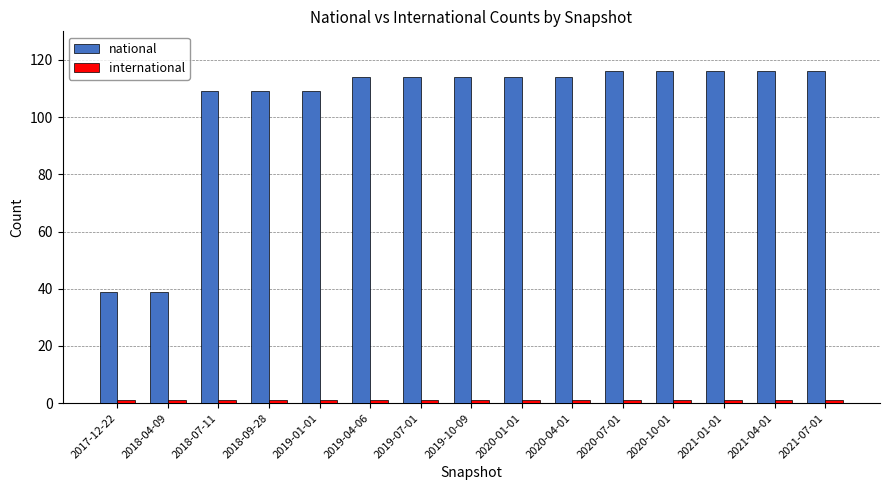

Are the bars grouped side by side (vs. stacked)?

Yes